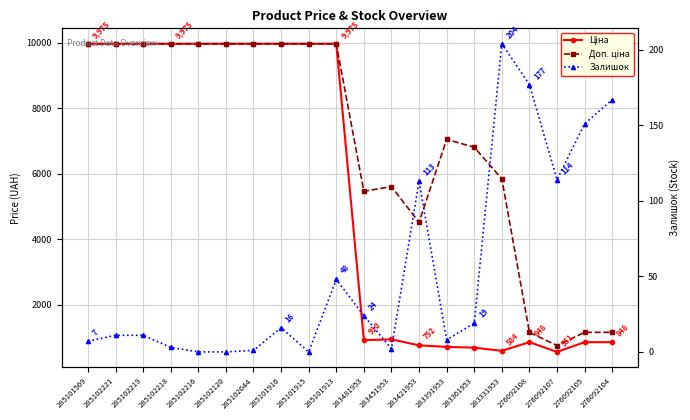

Does the chart have visible grid lines?

Yes